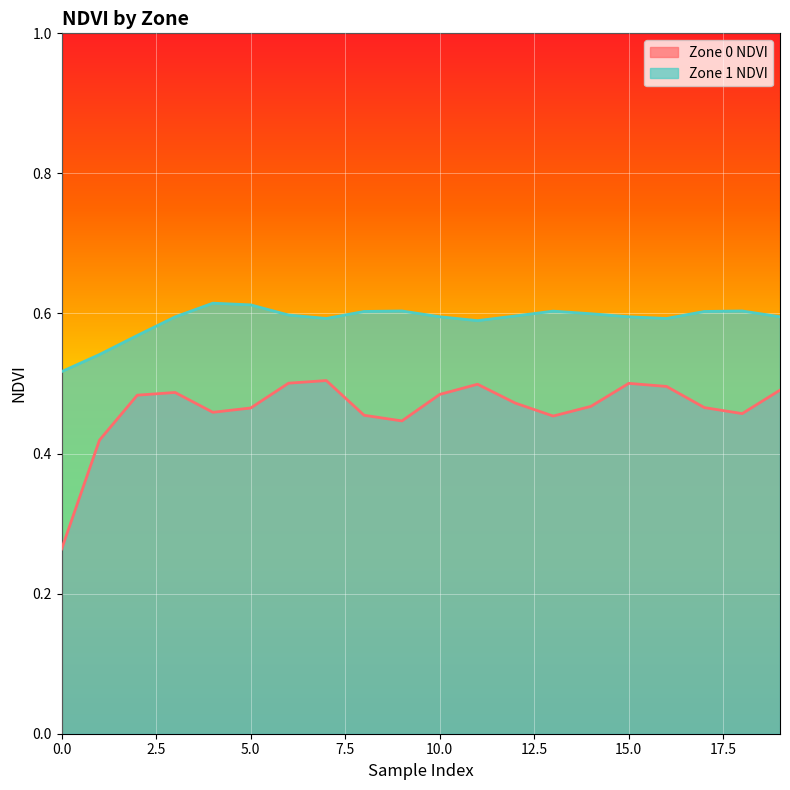

Where is the first local minimum for Zone 1 NDVI?

7